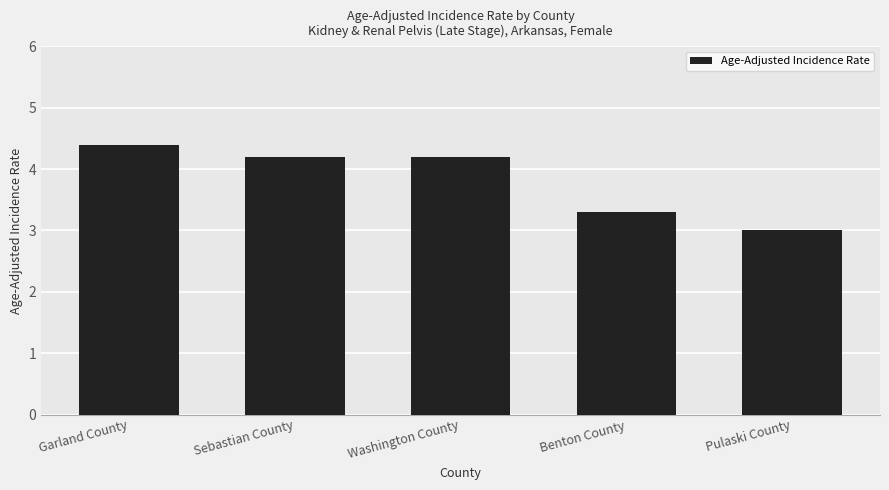

What is the maximum value shown in the chart?

4.4